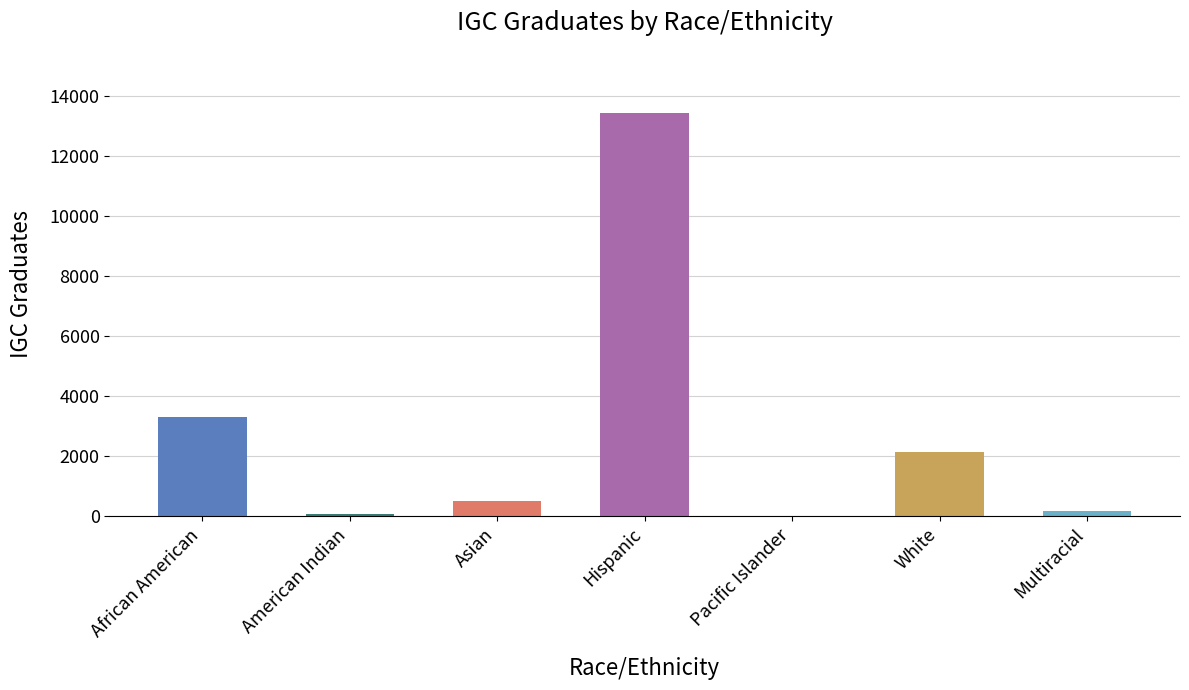

How many categories are shown in the chart?

7